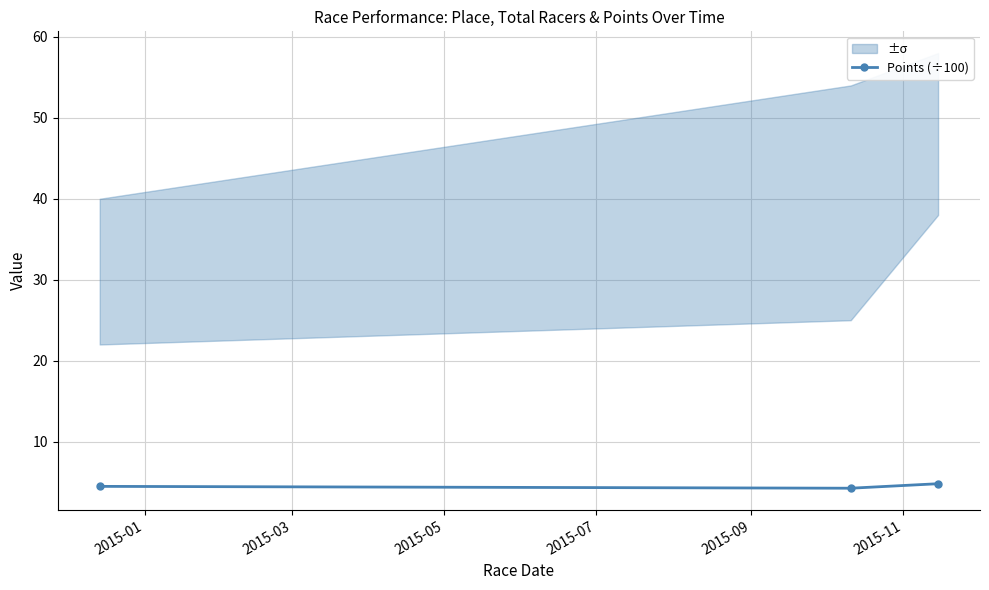

What is the value of the Points (÷100) point at the 2nd from the left?

4.2